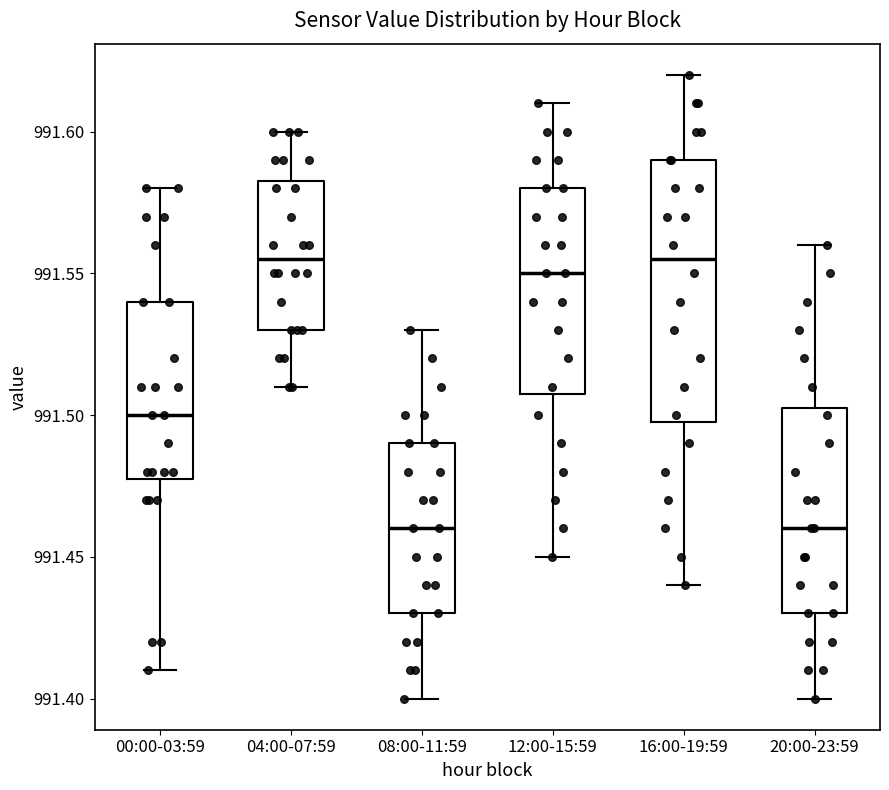

Which box is the tallest, from its lower edge to its upper edge?

16:00-19:59